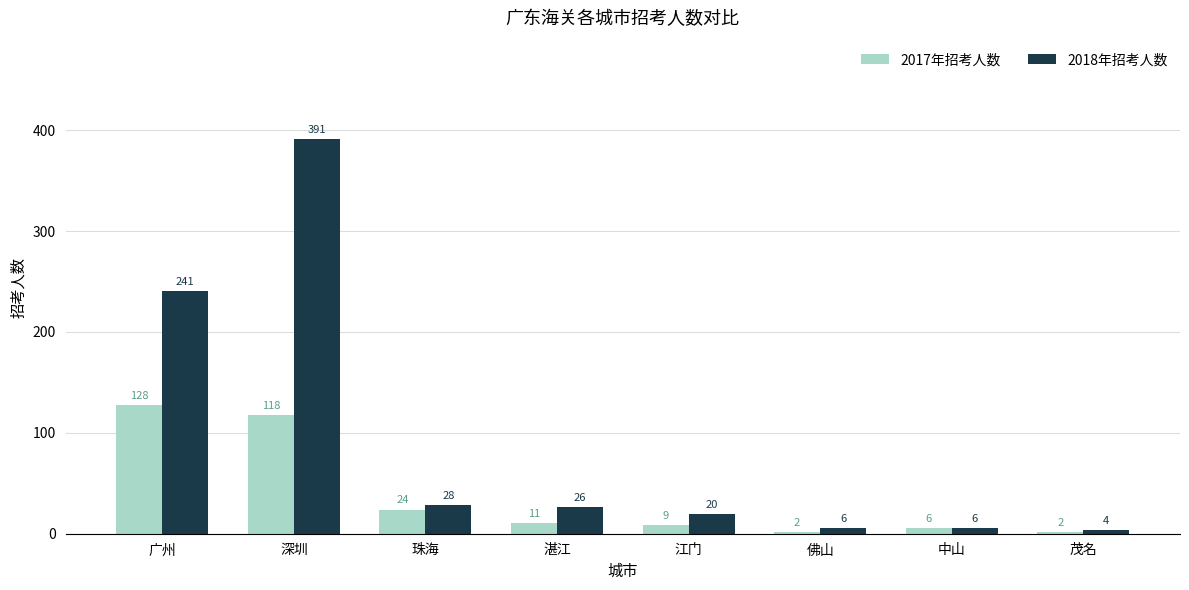

What is the difference between the maximum and minimum values in the 2018年招考人数 series?

387